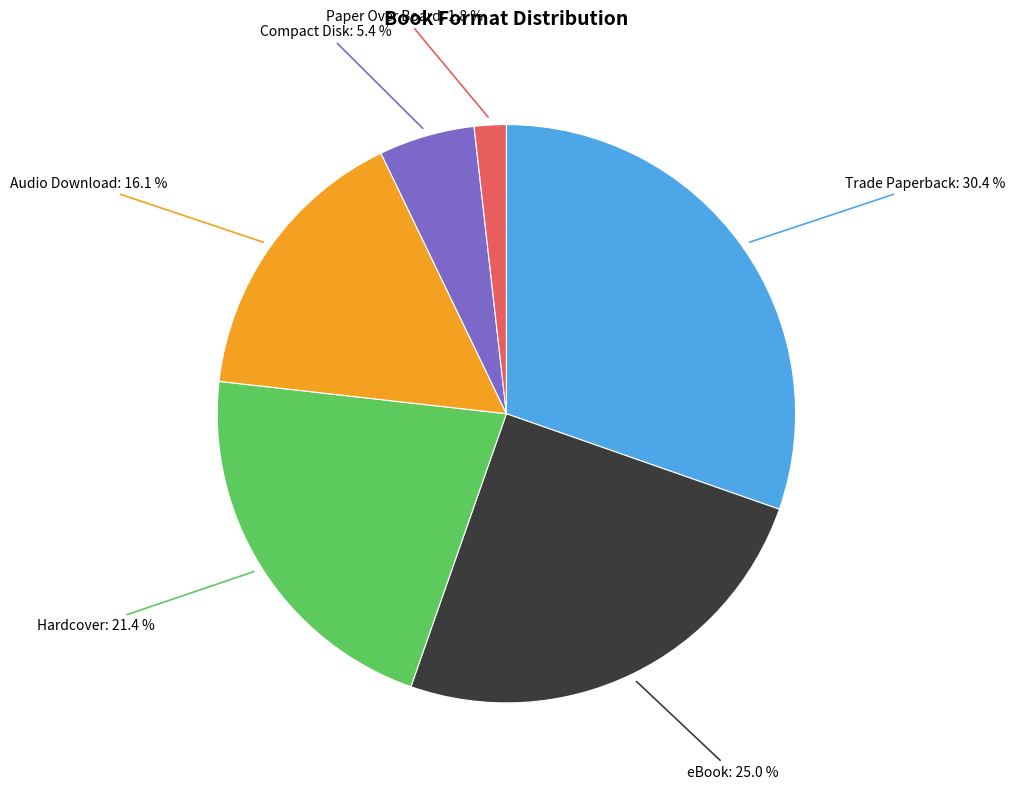

How many slices are in this pie chart?

6